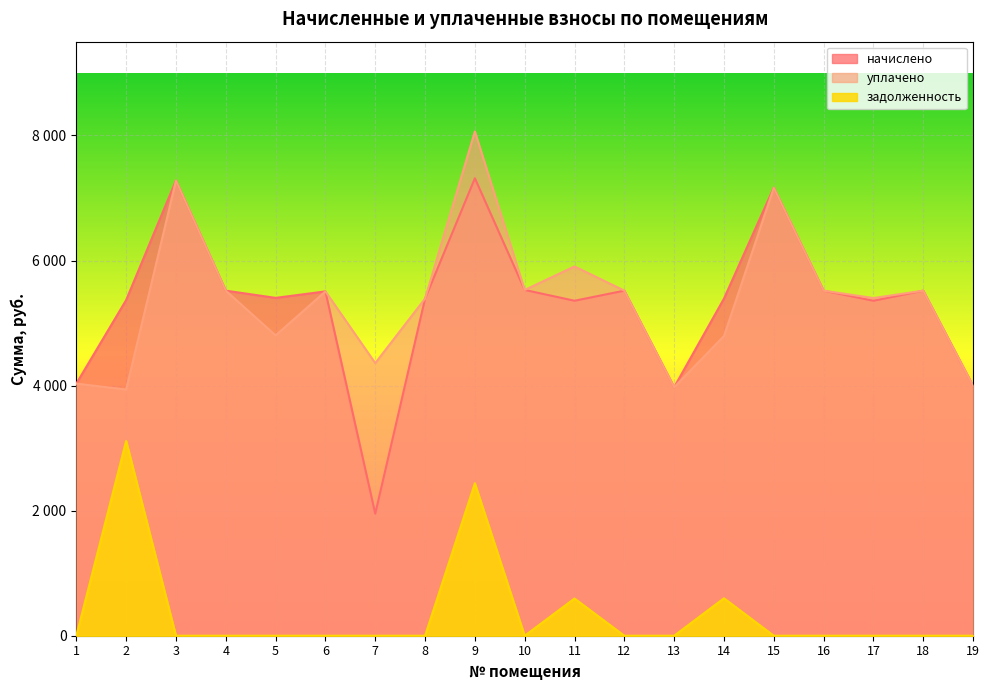

What is the total value across all series at 7?

6311.2